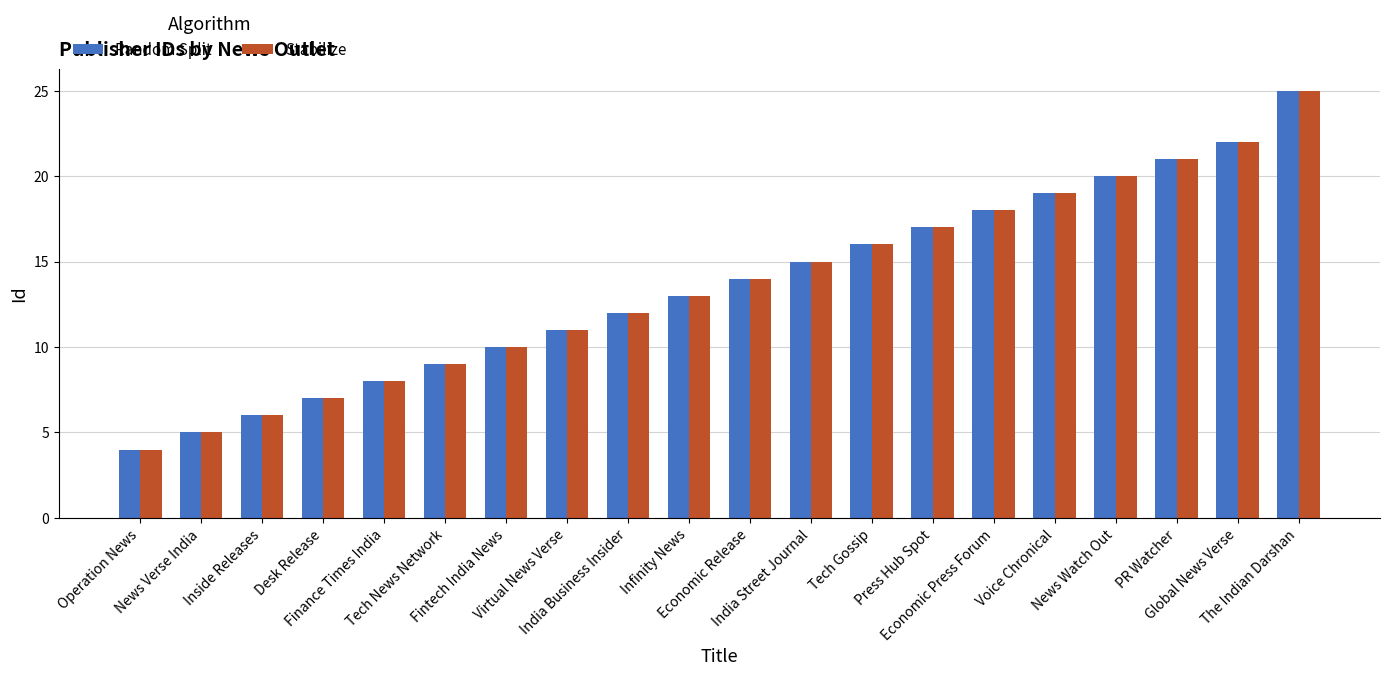

What is the sum of all Random Split values?

272